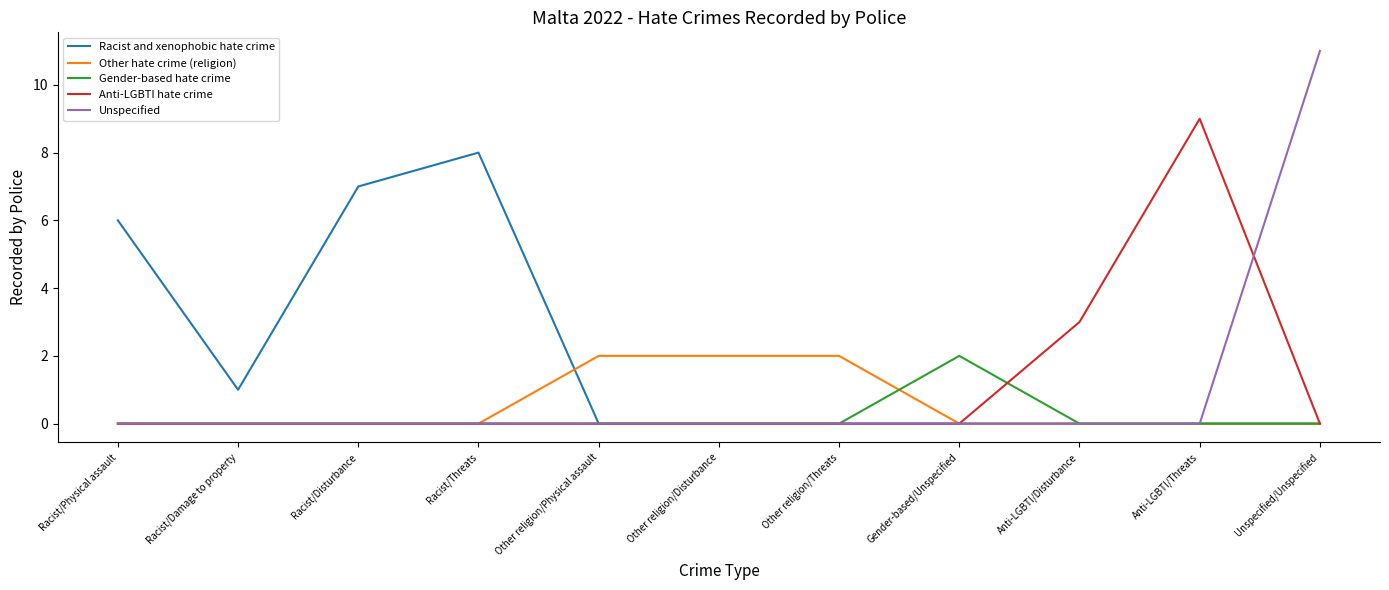

True or false: Unspecified has a value of -6 at Anti-LGBTI/Disturbance.

False